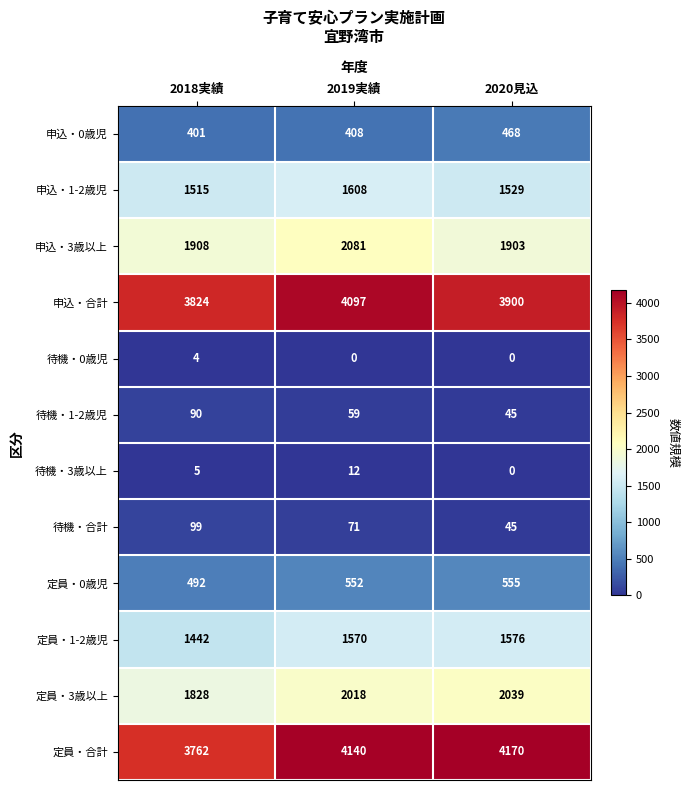

Which series has the largest total across all categories?

定員・合計